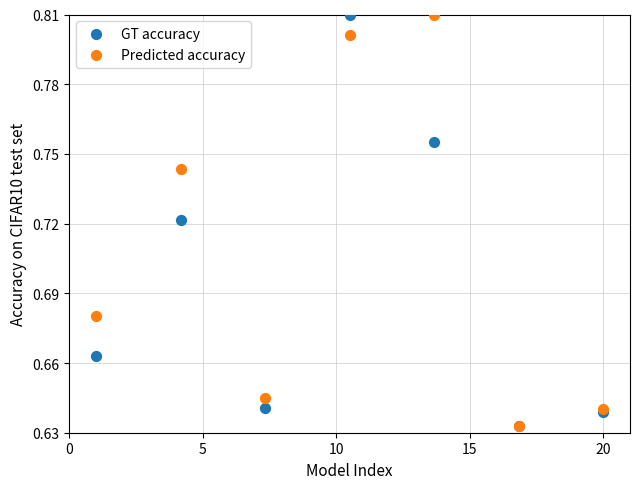

What are all the series names shown in the legend?

GT accuracy, Predicted accuracy